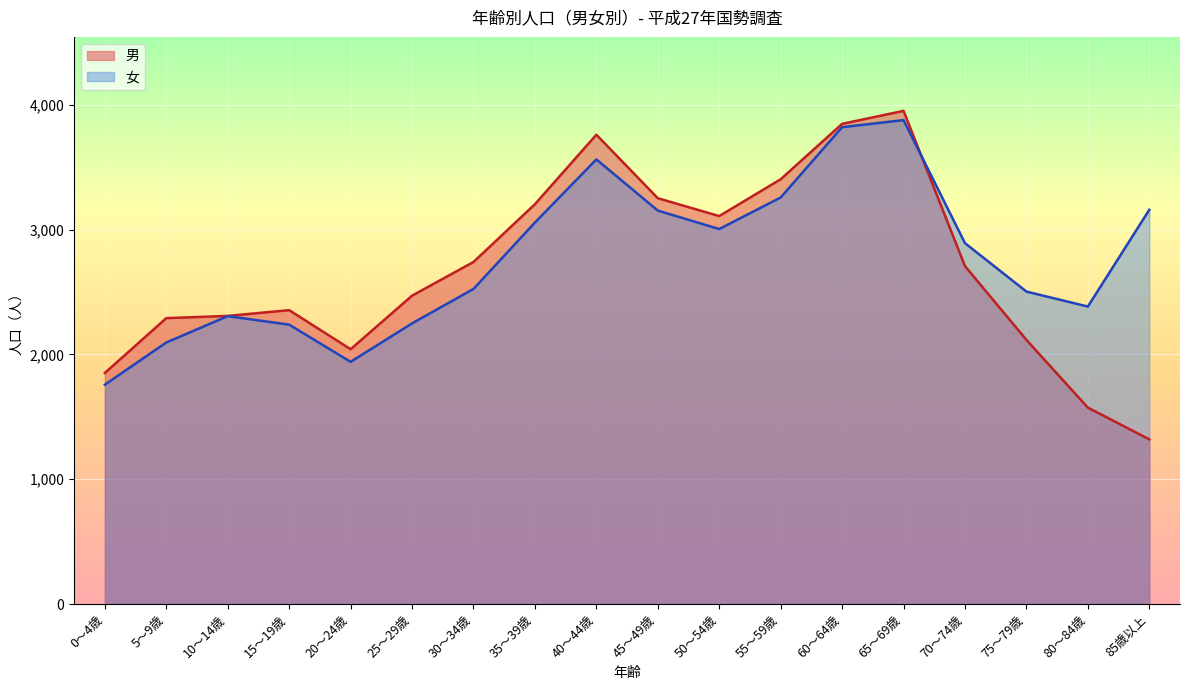

Which series has the largest total across all categories?

女